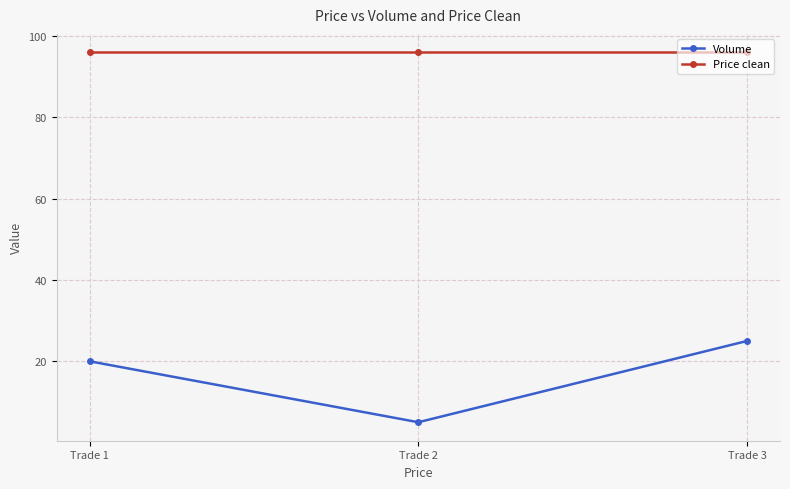

What is the sum of the Volume values at Trade 3 and Trade 1?

45